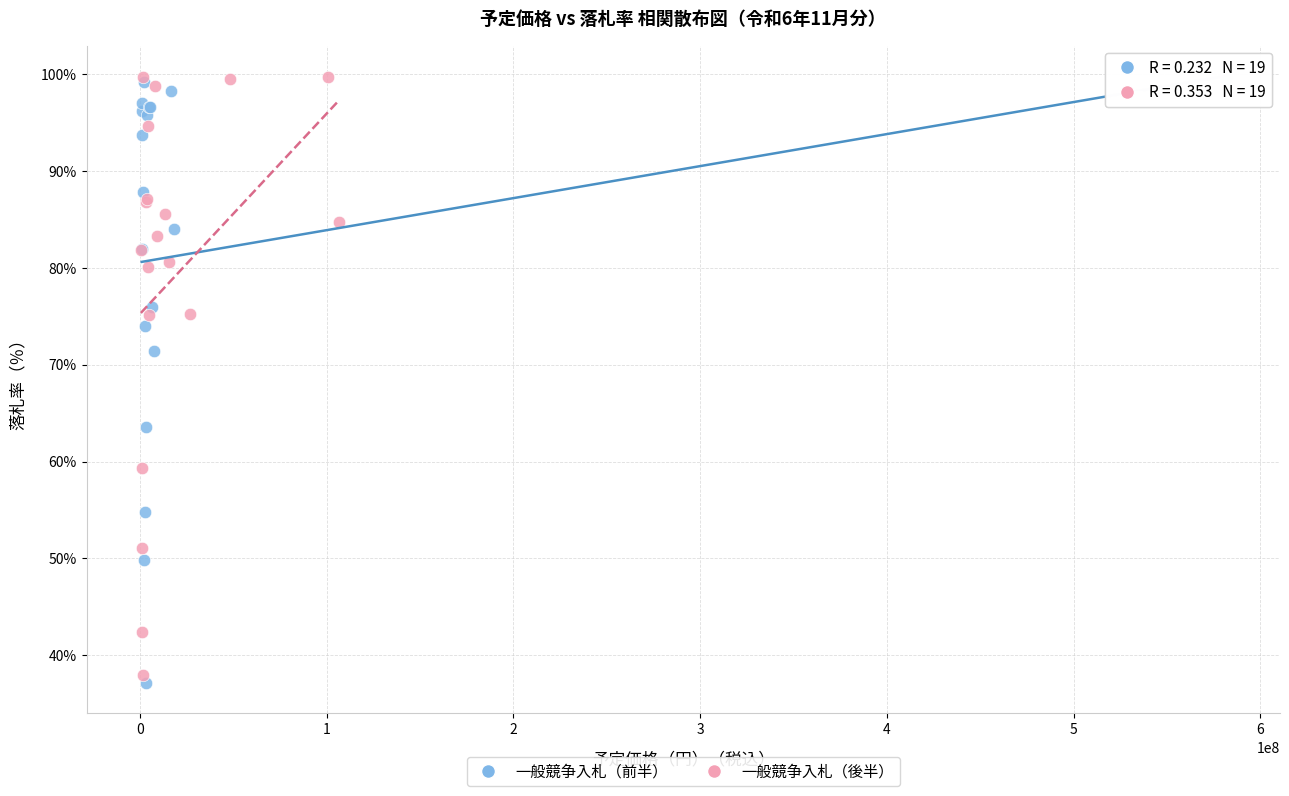

Which series has the largest Y range (max minus min)?

一般競争入札（前半）